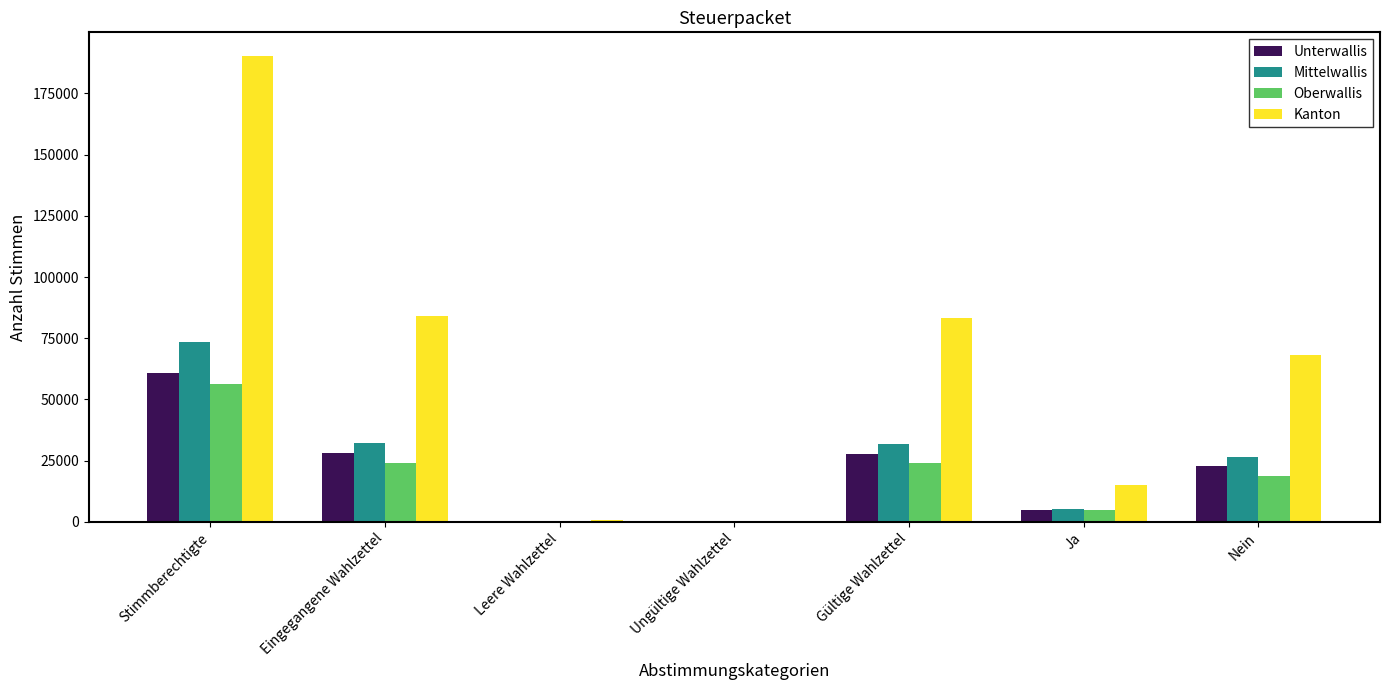

What is the sum of all Oberwallis values?

128063